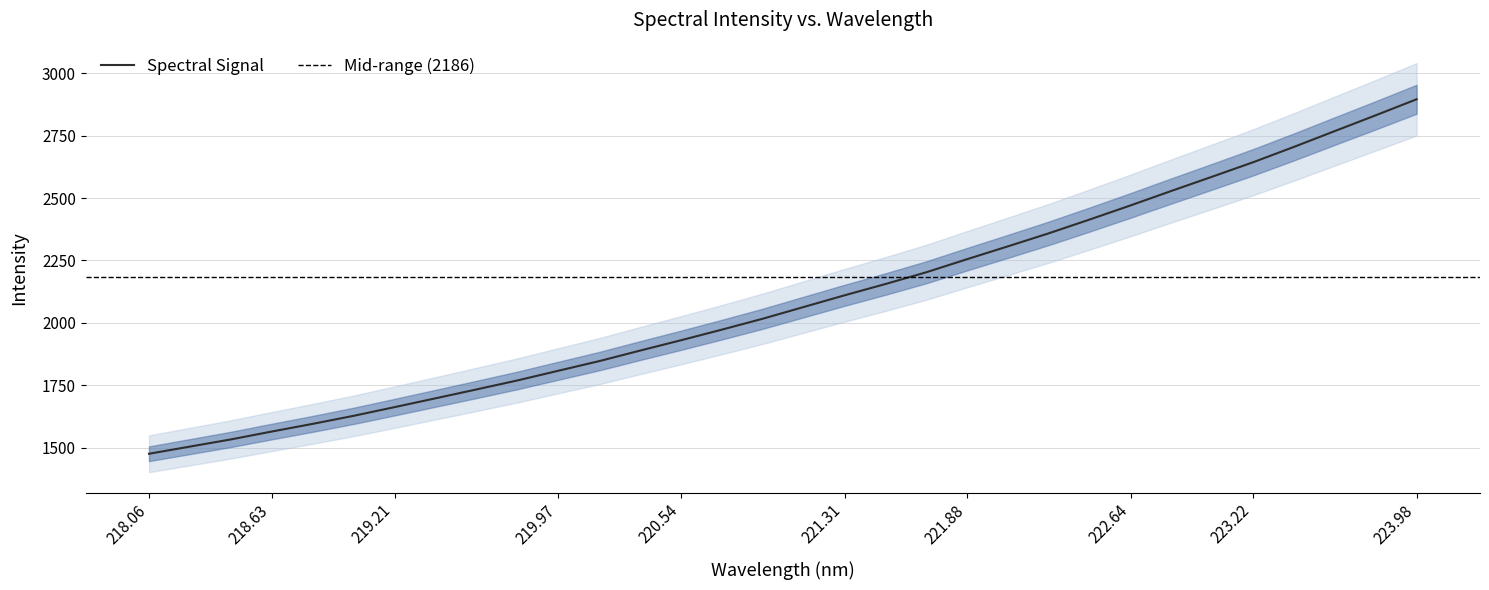

Approximately how many times larger is the value at 220.7354 compared to 218.442?

1.3